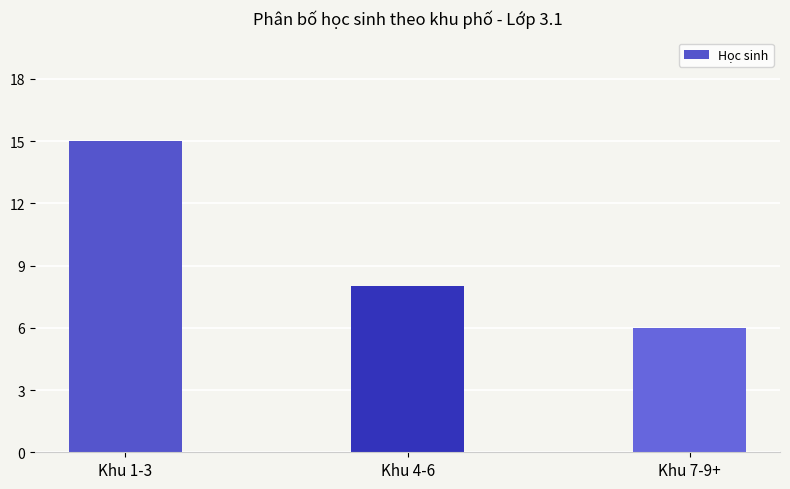

What is the maximum value shown in the chart?

15